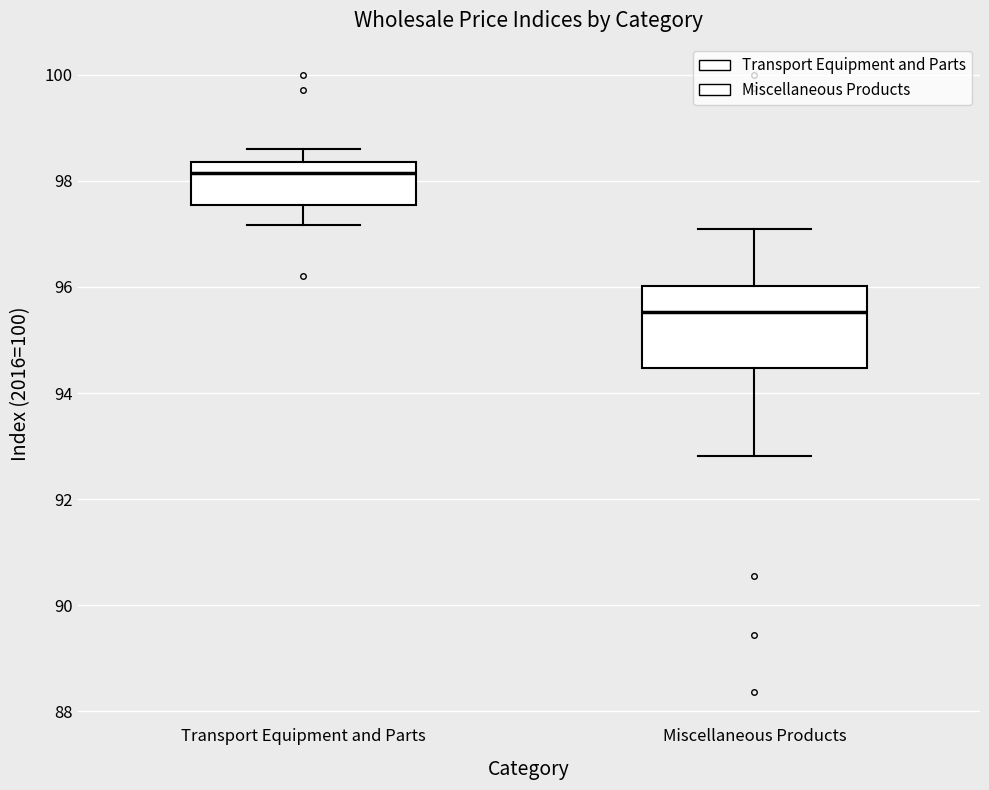

Reading left to right, transcribe this box plot: for each box, give where its median line is, the range the box spans, and where its two whiskers end, as read against the y-axis. The values are not printed on the chart, so give them approximately, as read against the axis.

Transport Equipment and Parts: median 98.2, box 97.6 to 98.4, whiskers 97.2 to 98.6
Miscellaneous Products: median 95.6, box 94.4 to 96.0, whiskers 92.8 to 97.0